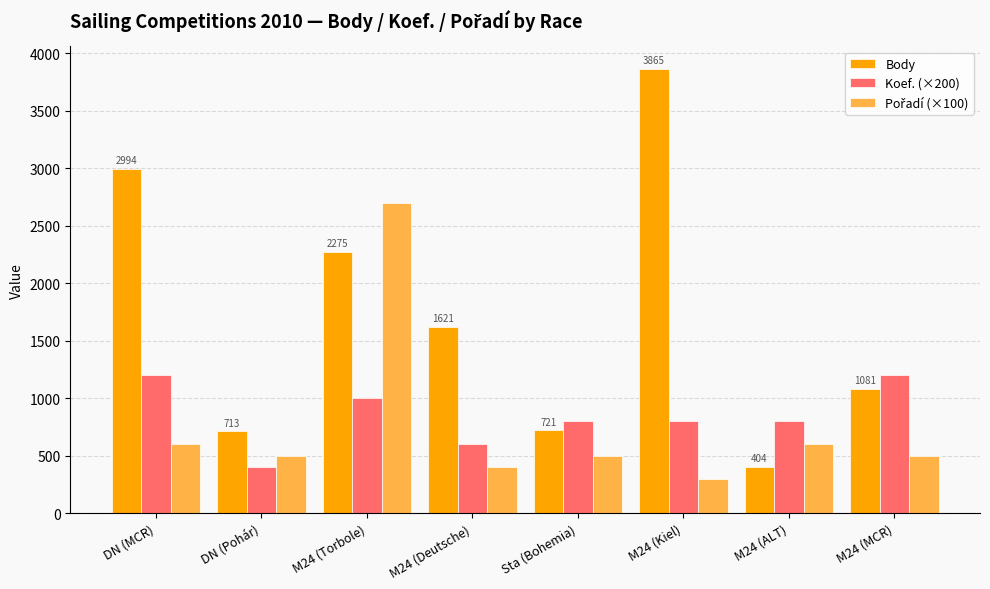

What is the difference between the second highest and second lowest values in the Body series?

2281